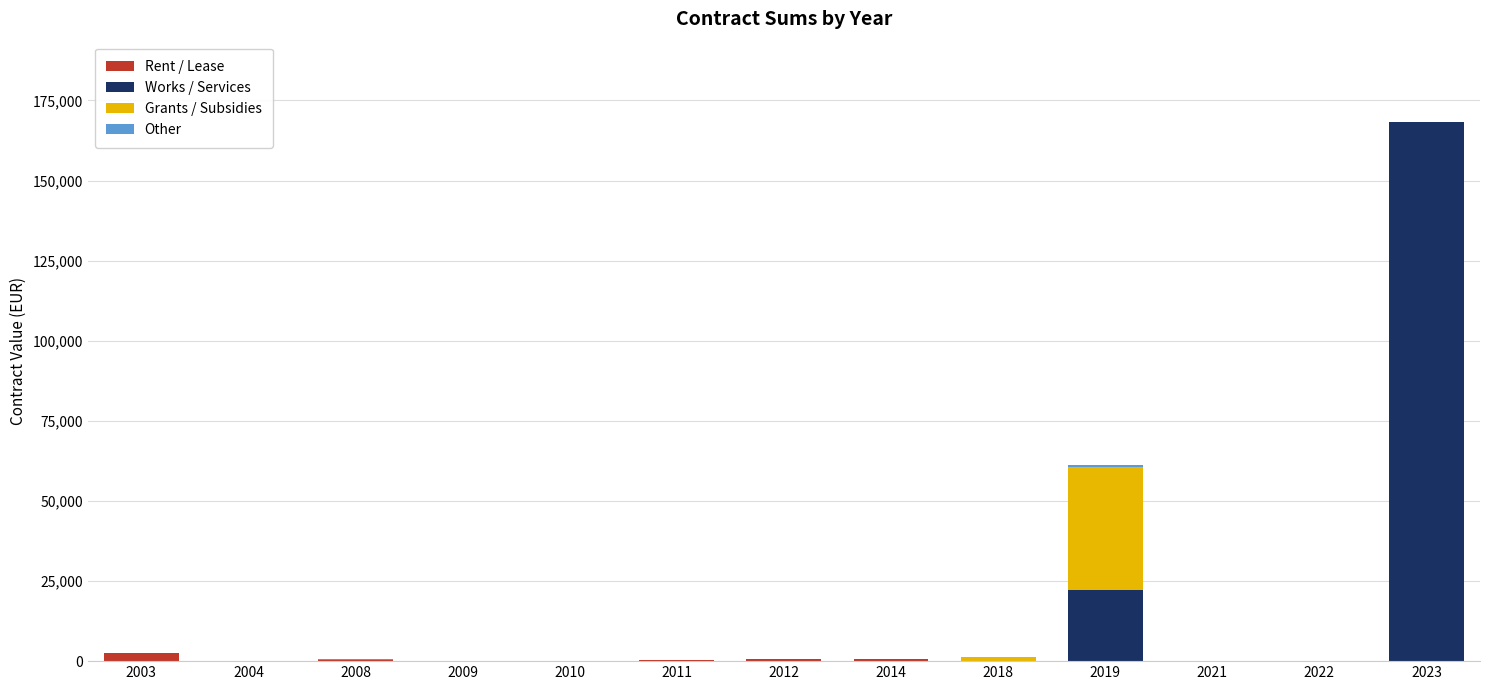

At which category is the sum across all series the highest?

2023